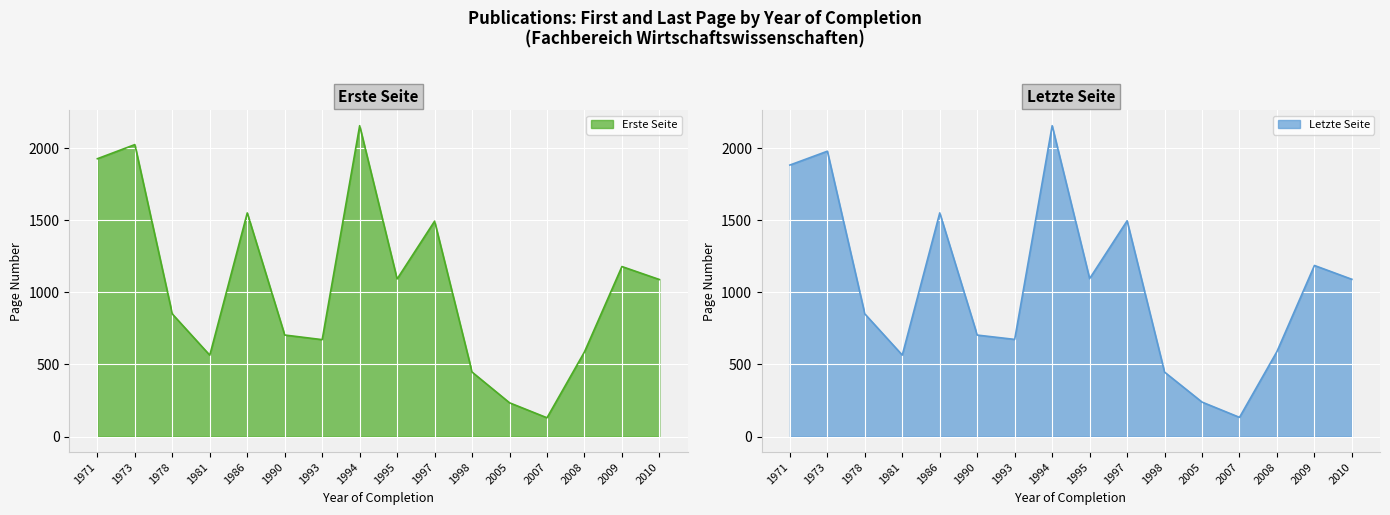

True or false: Erste Seite has a value of 2025 at 1973.

True